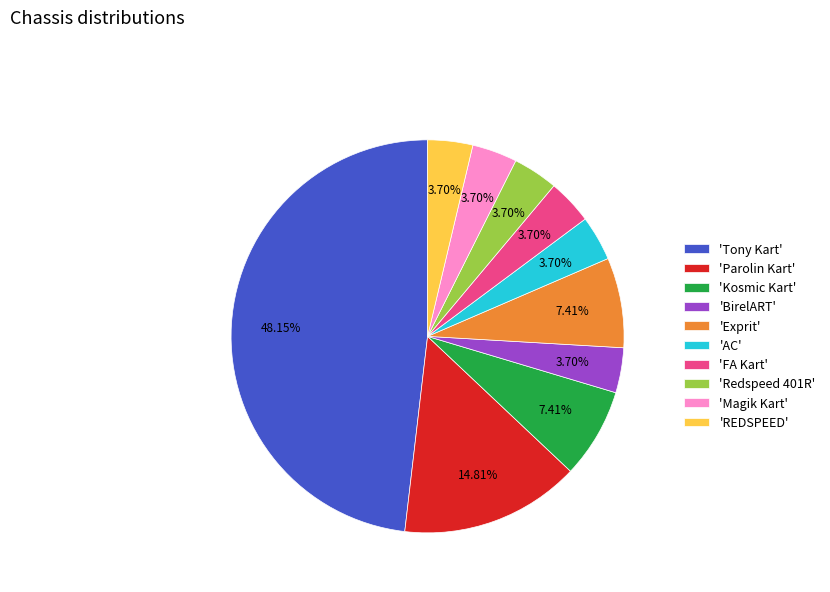

Which has a higher value, 'REDSPEED' or 'Kosmic Kart'?

'Kosmic Kart'